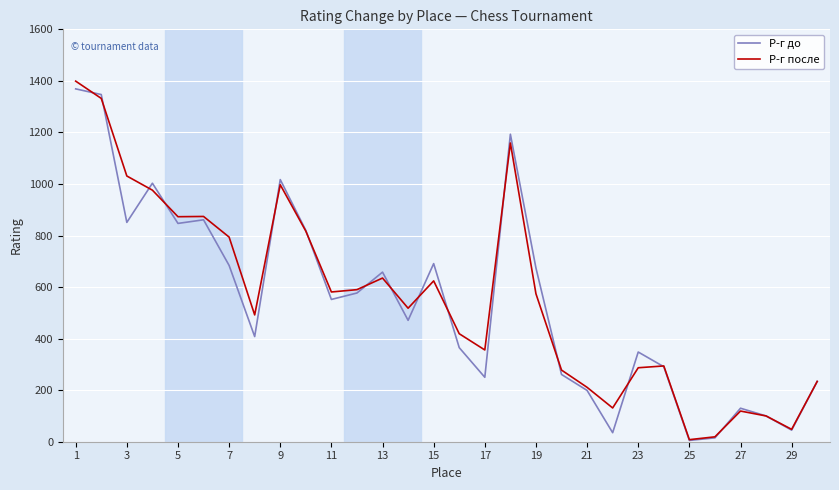

What is the maximum value shown in the chart?

1399